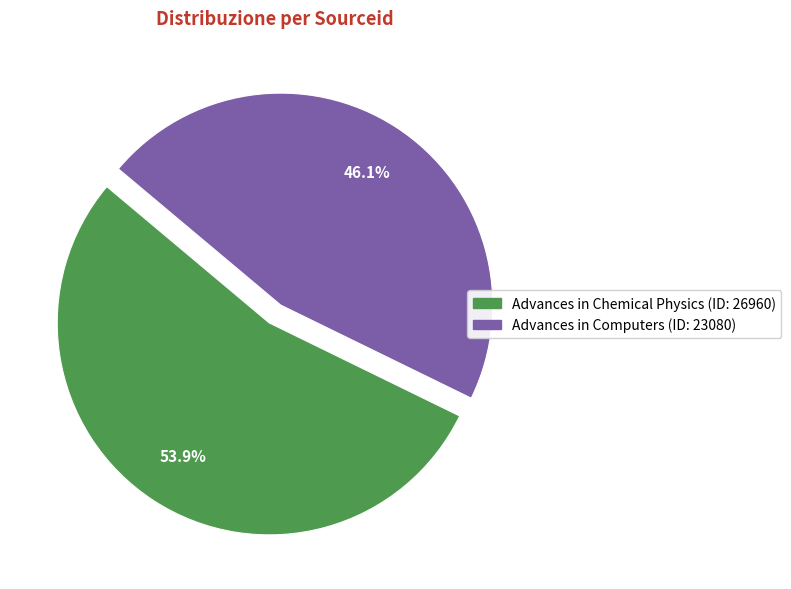

Which slice represents more than half of the pie?

Advances in Chemical Physics